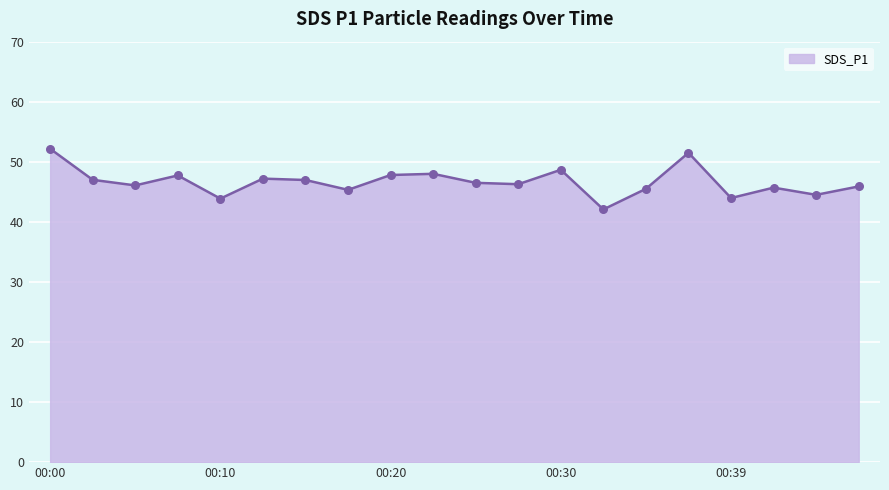

What is the minimum value shown in the chart?

42.1